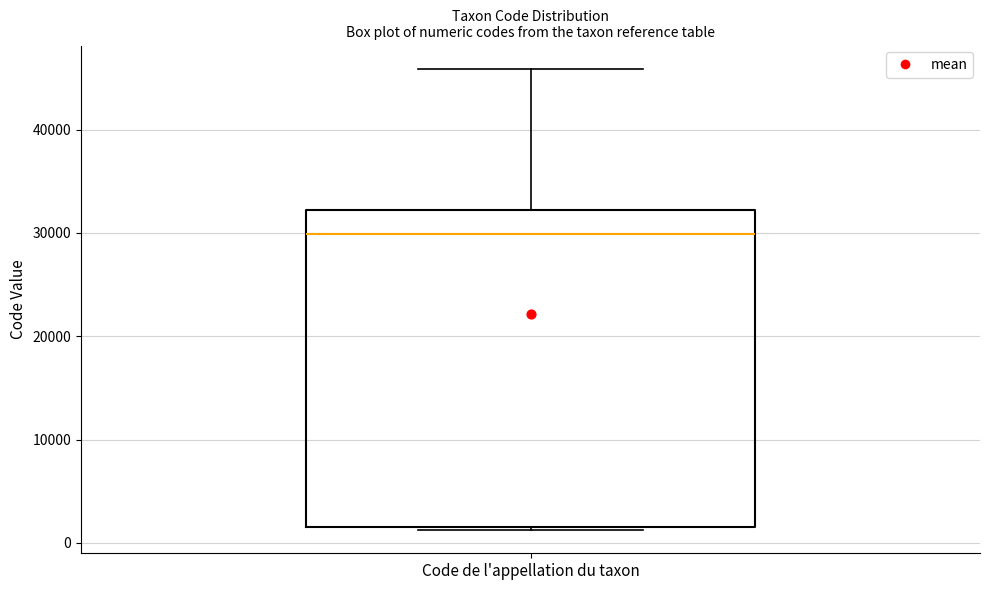

Where is the upper edge of the box for Code de l'appellation du taxon on the y-axis? The values are not printed on the chart, so give them approximately, as read against the axis.

32000